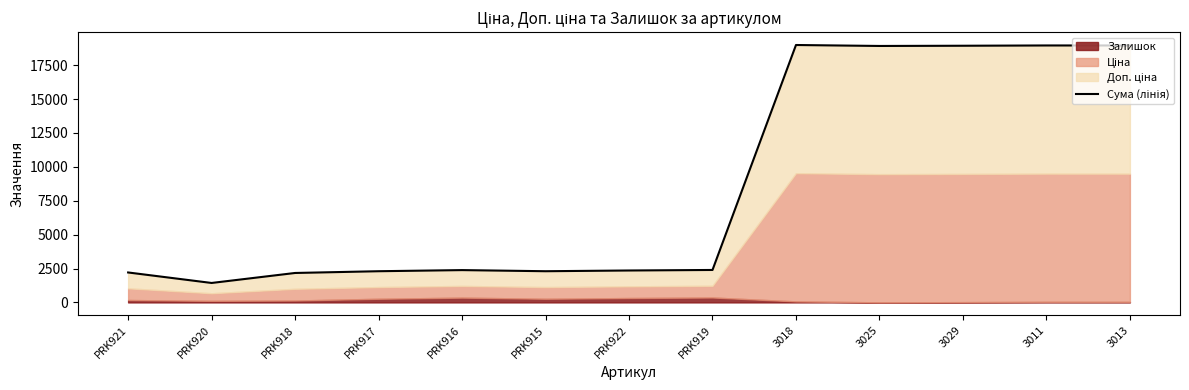

List the labels in order of value, smallest first.

PRK920, PRK918, PRK921, PRK917, PRK915, PRK922, PRK916, PRK919, 3025, 3029, 3013, 3011, 3018